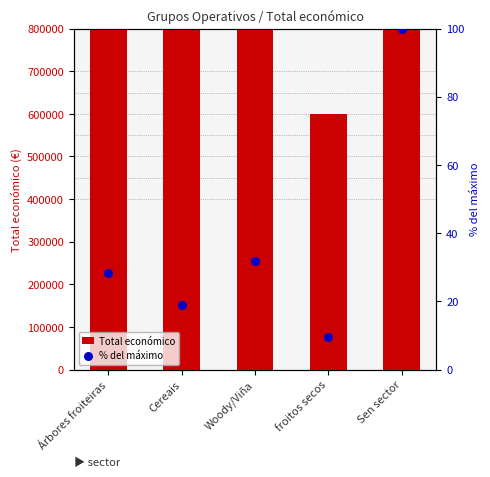

Which series has the largest total across all categories?

Total económico